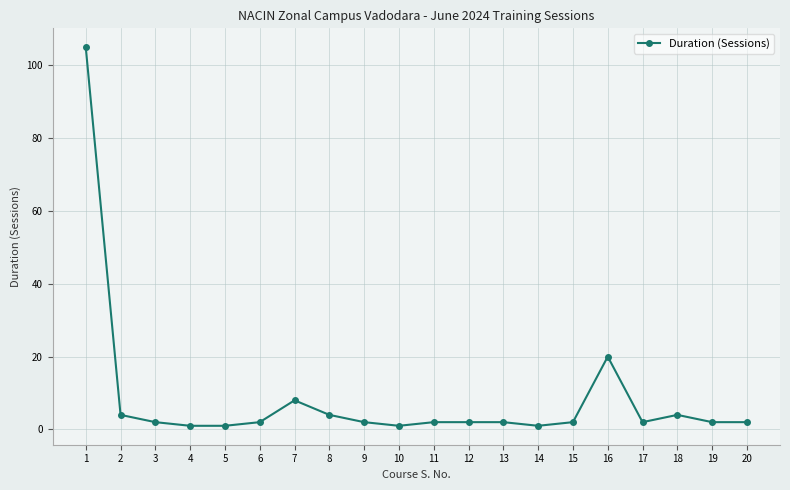

What is the difference between the maximum and second lowest values?

104